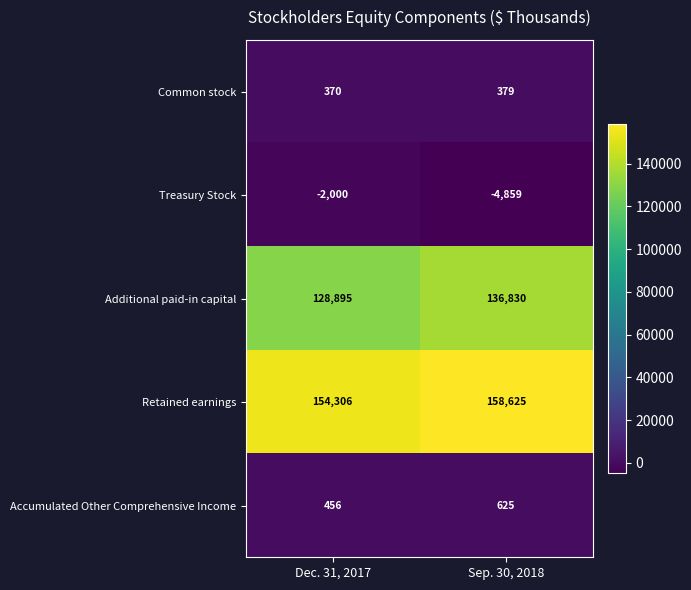

Reading left to right, transcribe all the data shown in this chart.

Common stock: 370	379
Treasury Stock: -2000	-4859
Additional paid-in capital: 128895	136830
Retained earnings: 154306	158625
Accumulated Other Comprehensive Income: 456	625